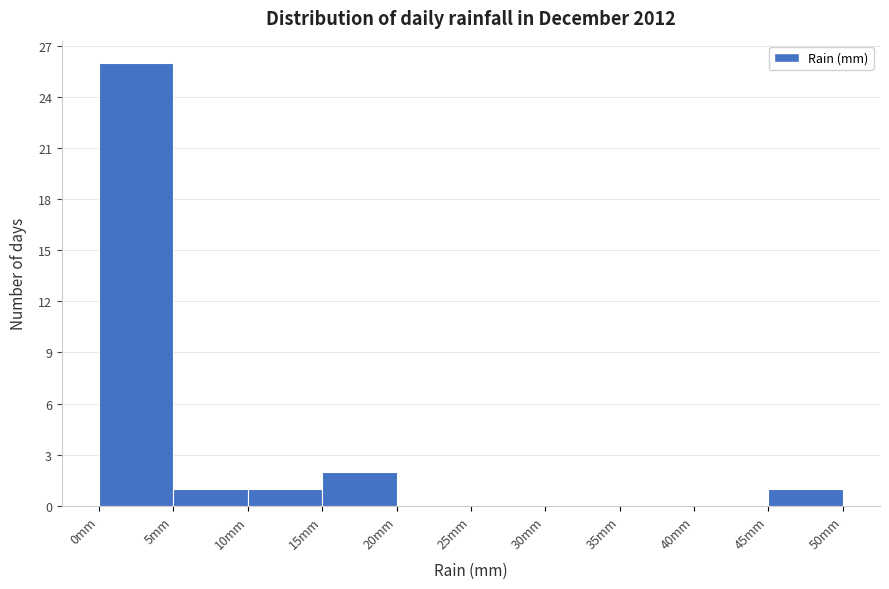

Reading left to right, transcribe this chart: for each bar, give the range it covers on the x-axis and its height. The values are not printed on the chart, so give them approximately, as read against the axis.

0 to 5: 26
5 to 10: 1
10 to 15: 1
15 to 20: 2
20 to 25: 0
25 to 30: 0
30 to 35: 0
35 to 40: 0
40 to 45: 0
45 to 50: 1